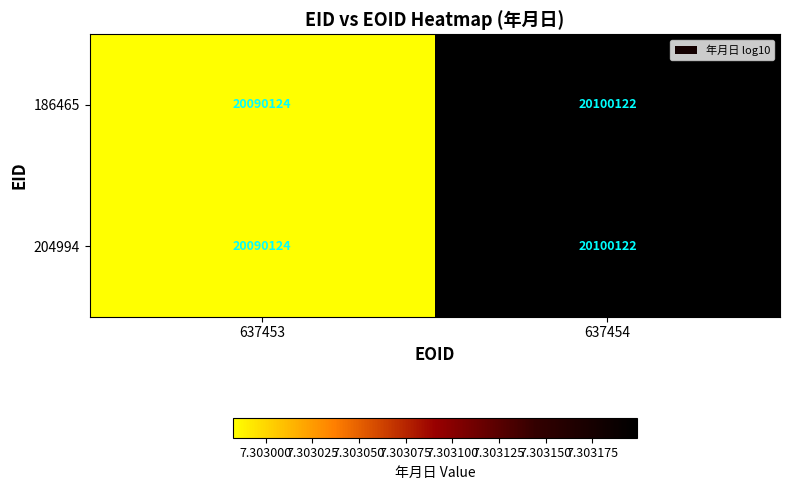

The value of 204994 at 637454 is 20100122. True or false?

True